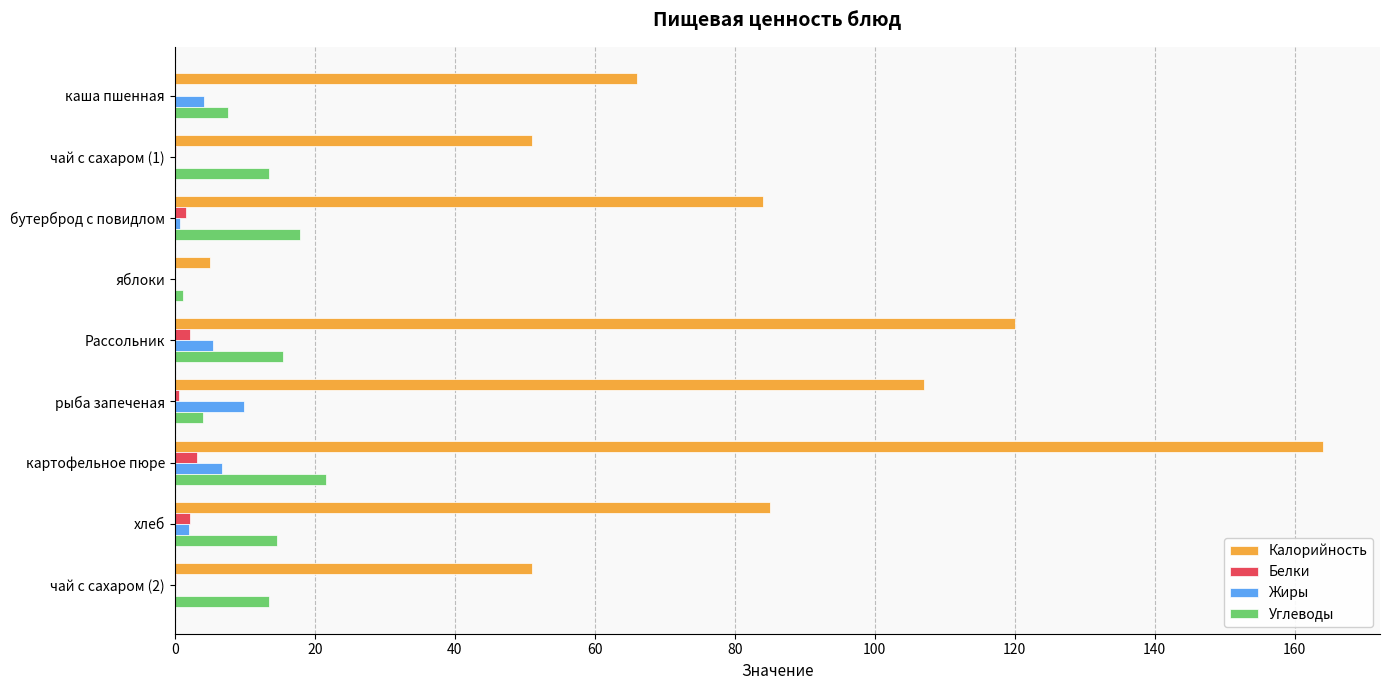

The value of Жиры at рыба запеченая is 9.9. True or false?

True